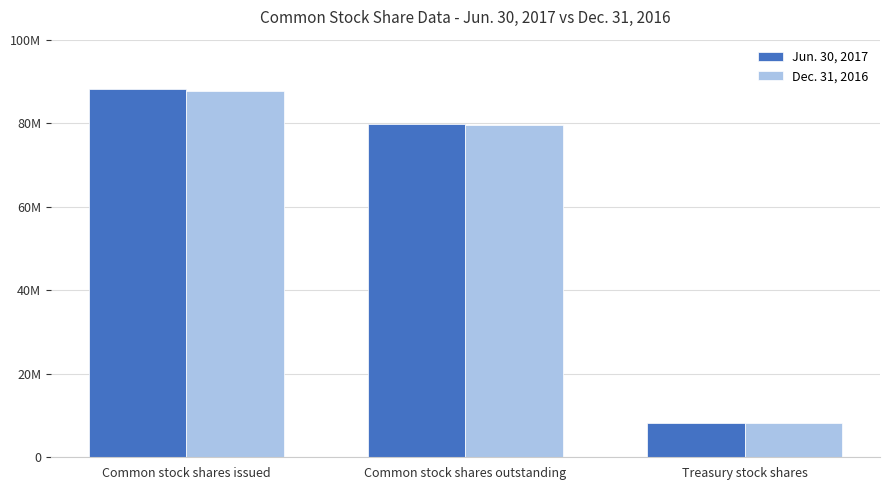

What are all the series names shown in the legend?

Jun. 30, 2017, Dec. 31, 2016